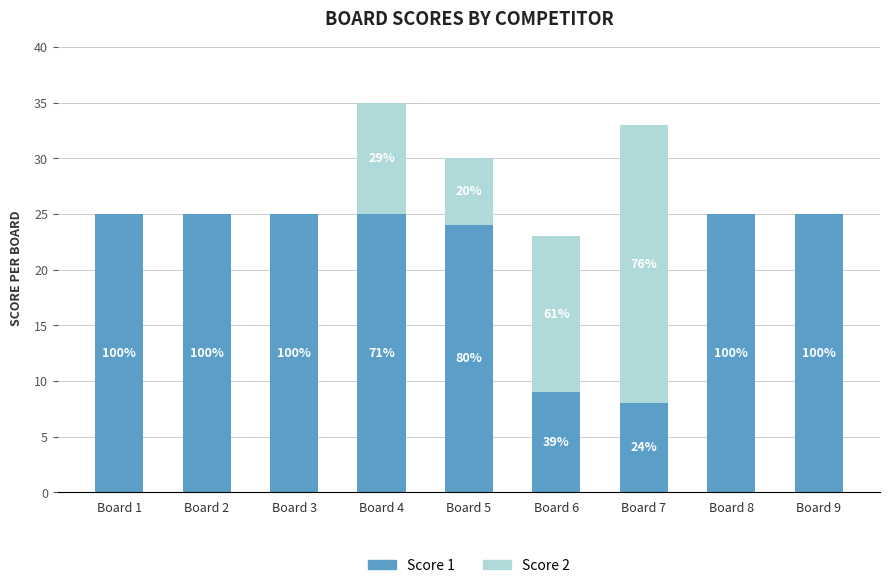

True or false: Score 1 has a value of 25 at Board 4.

True